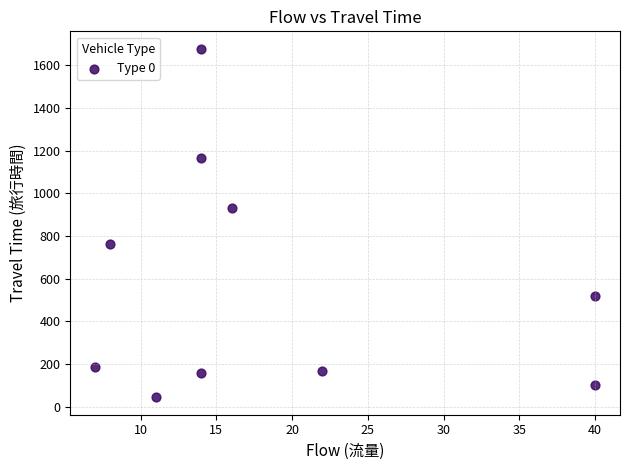

What is the range of Y values (max minus min)?

1633